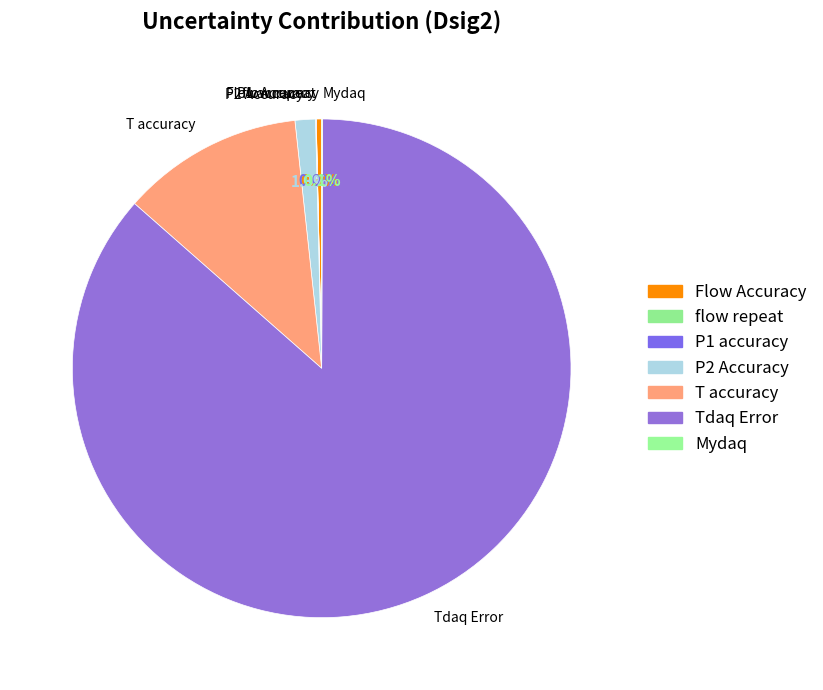

Which slice is the smallest?

flow repeat